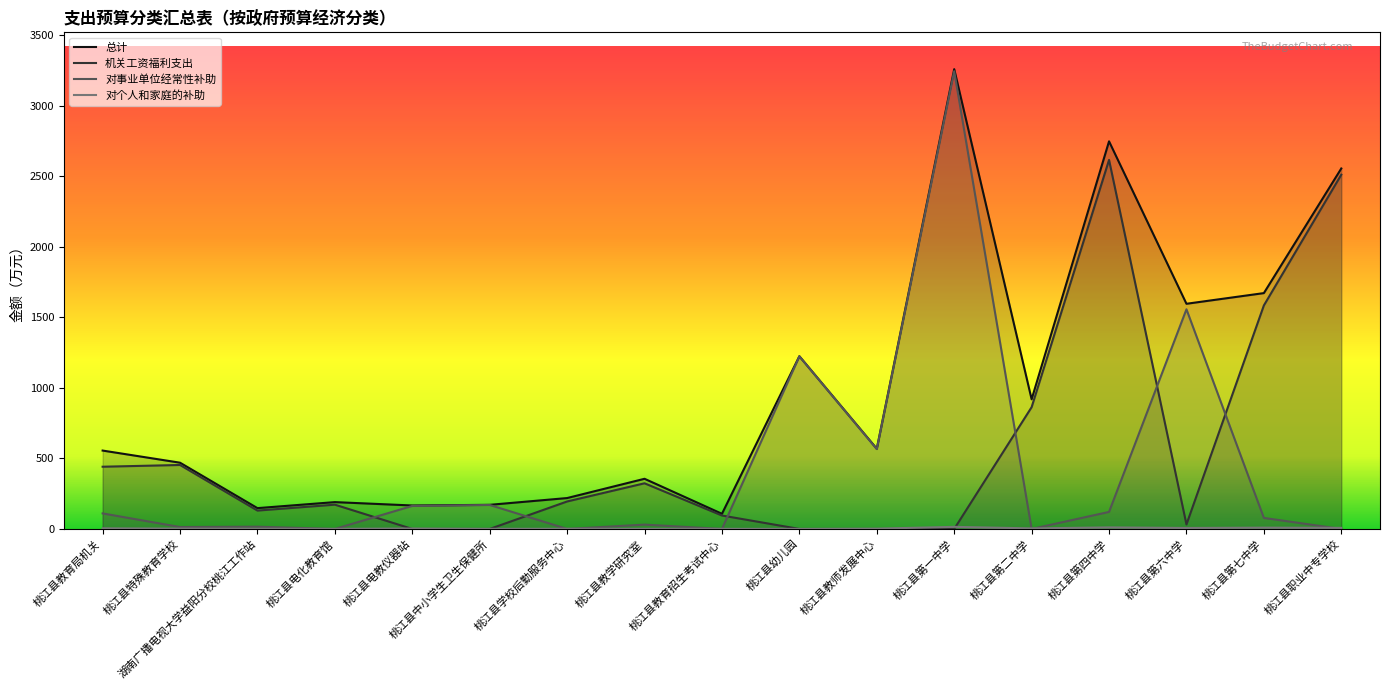

How many interior local valleys does the 对事业单位经常性补助 series have?

6